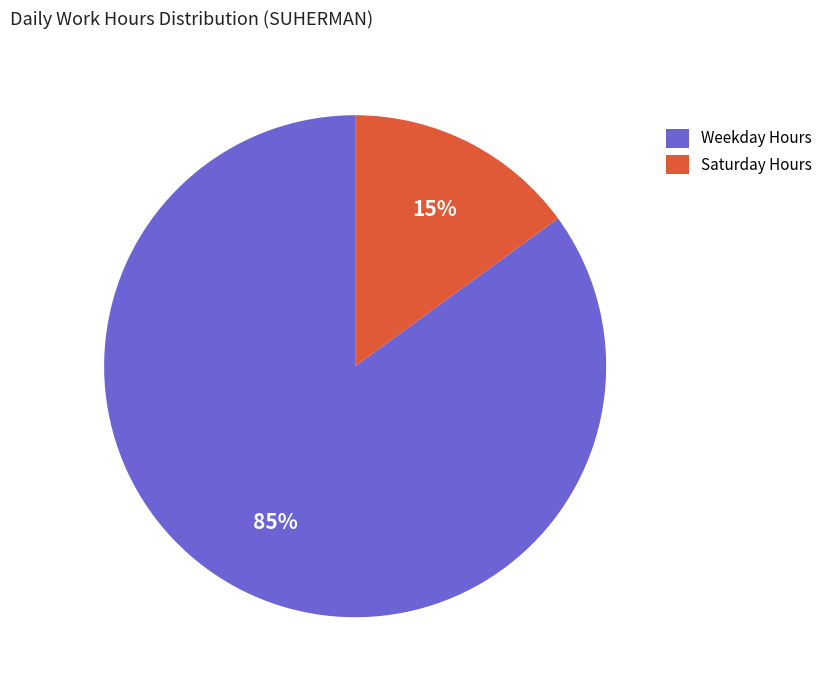

What is the majority slice?

Weekday Hours